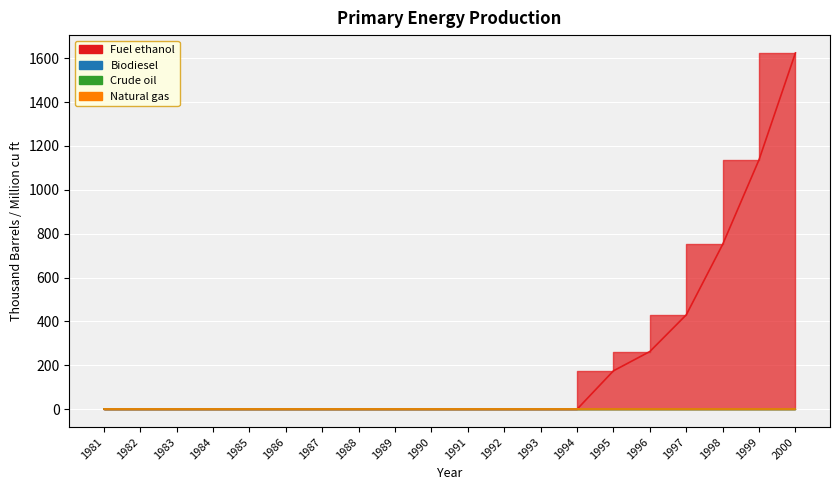

True or false: Crude oil and Natural gas intersect in this chart.

False